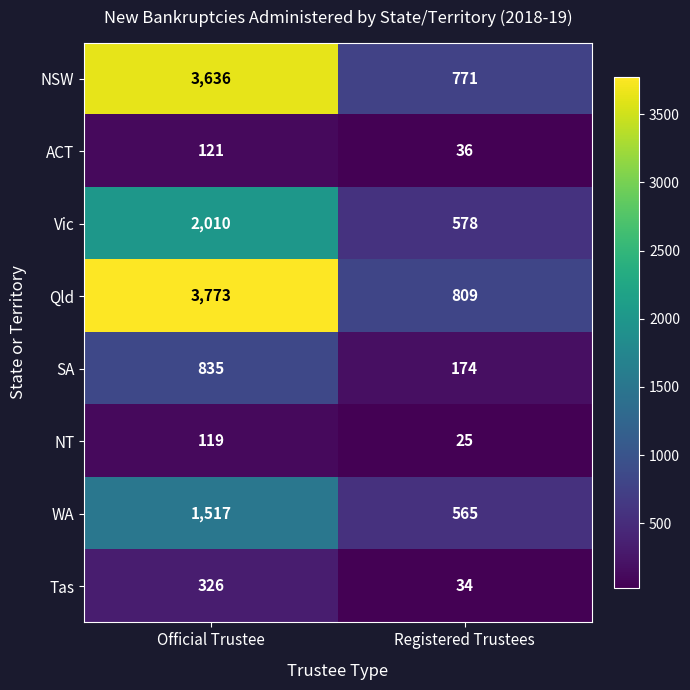

What is the total value across all series at Official Trustee?

12337